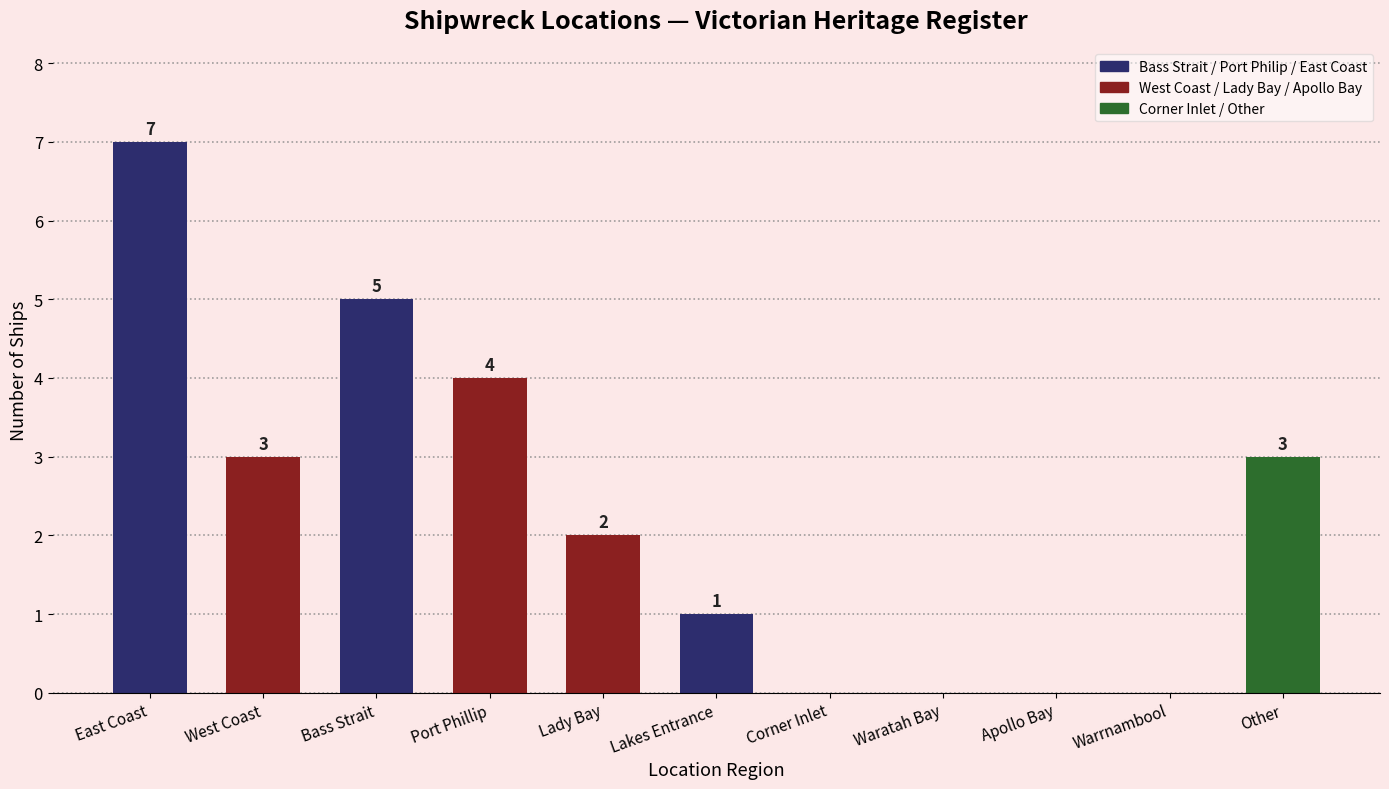

What is the difference between the values at West Coast and Waratah Bay?

3